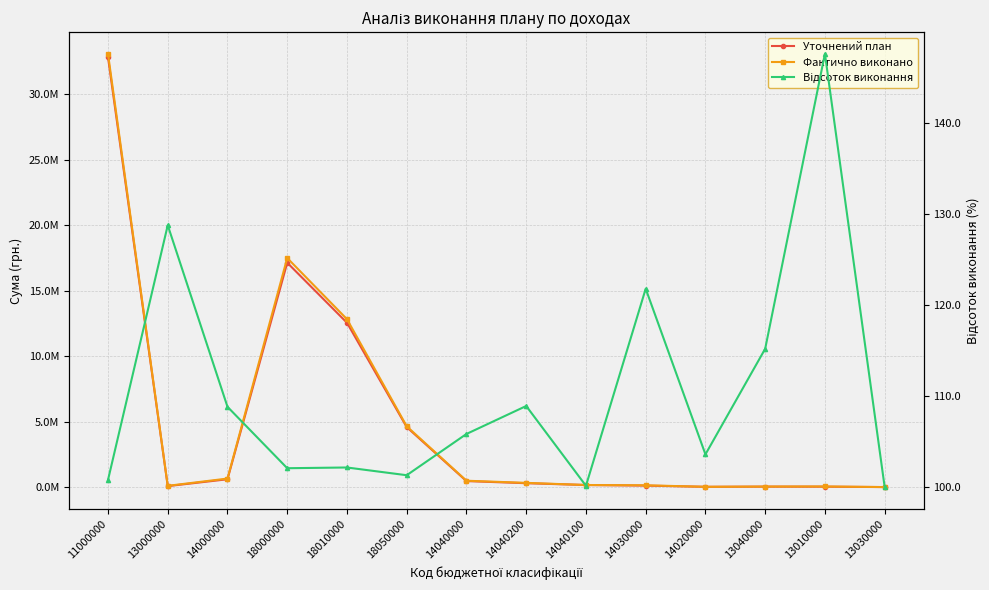

Is this an area chart (filled region under the line)?

No